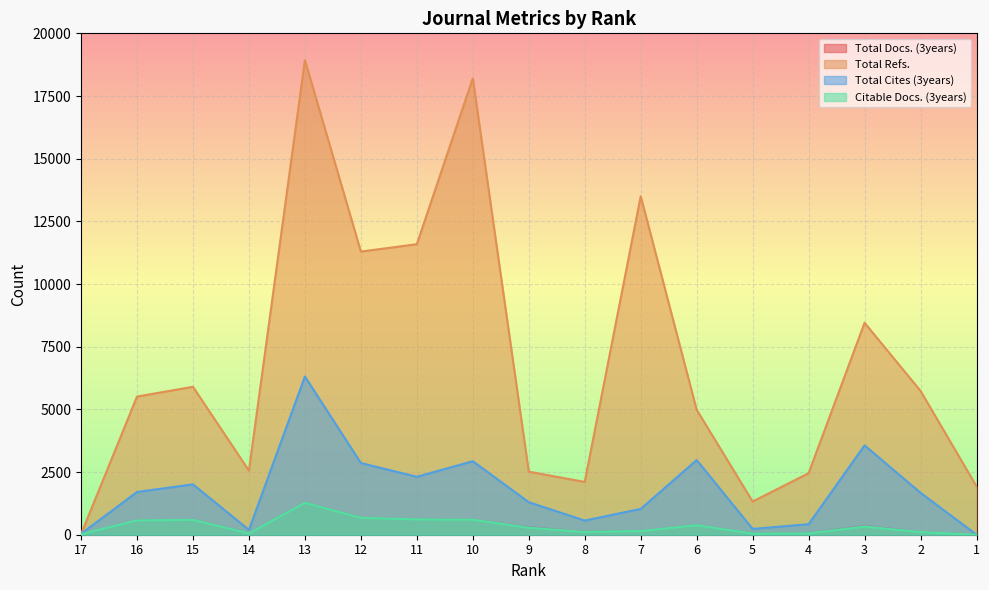

At which category does Total Cites (3years) reach its first local peak?

15